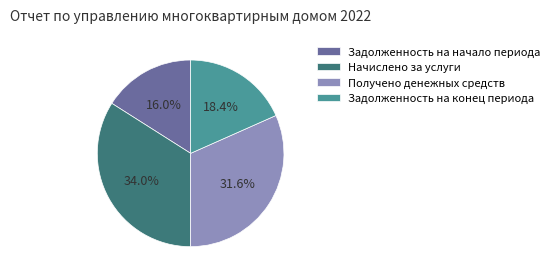

Count the number of slices in the pie.

4